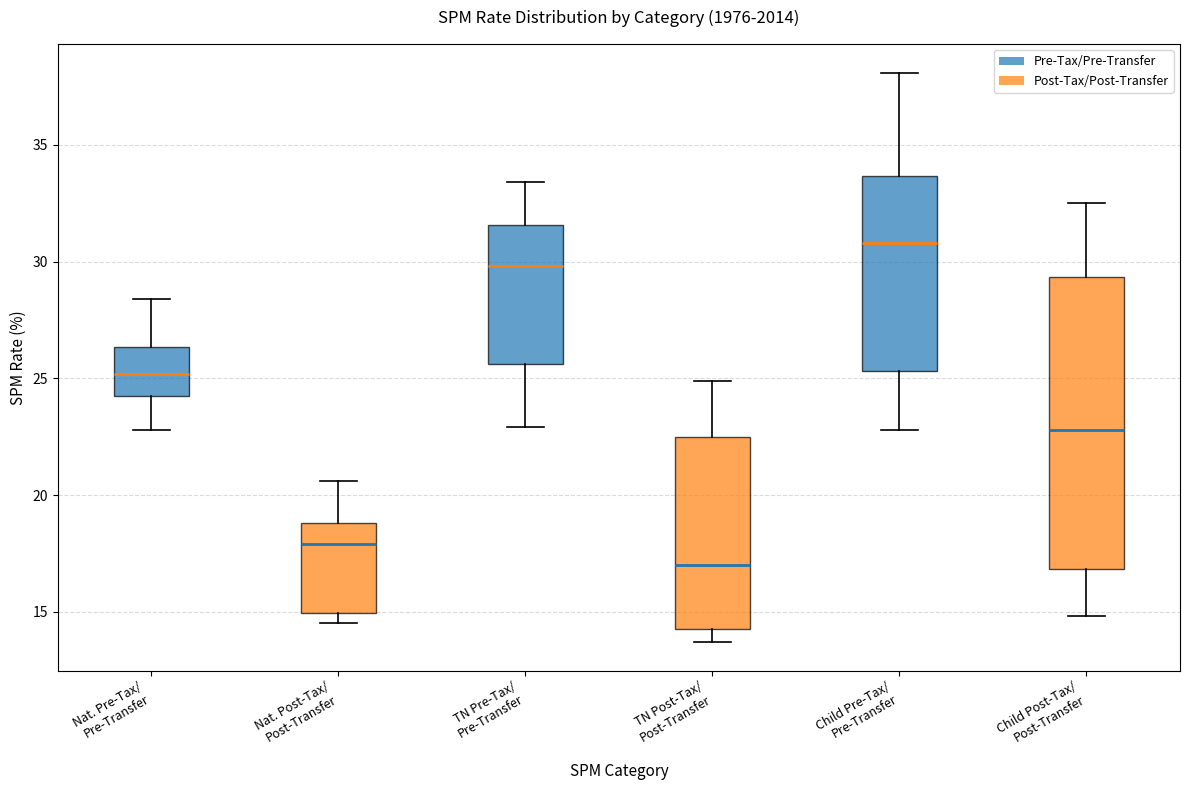

Which box's median line is the lowest?

TN Post-Tax/ Post-Transfer